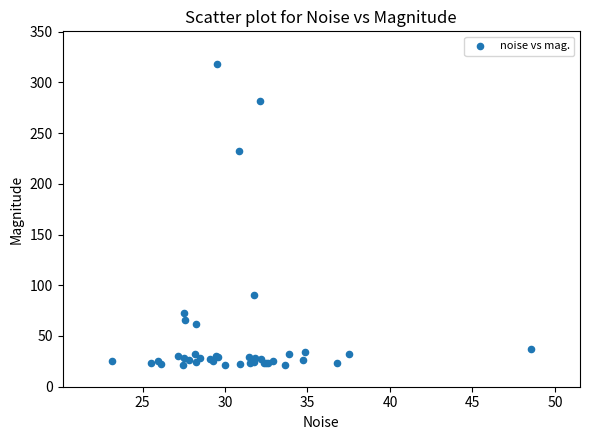

What Y value in the scatter plot is closest to 169?

232.5